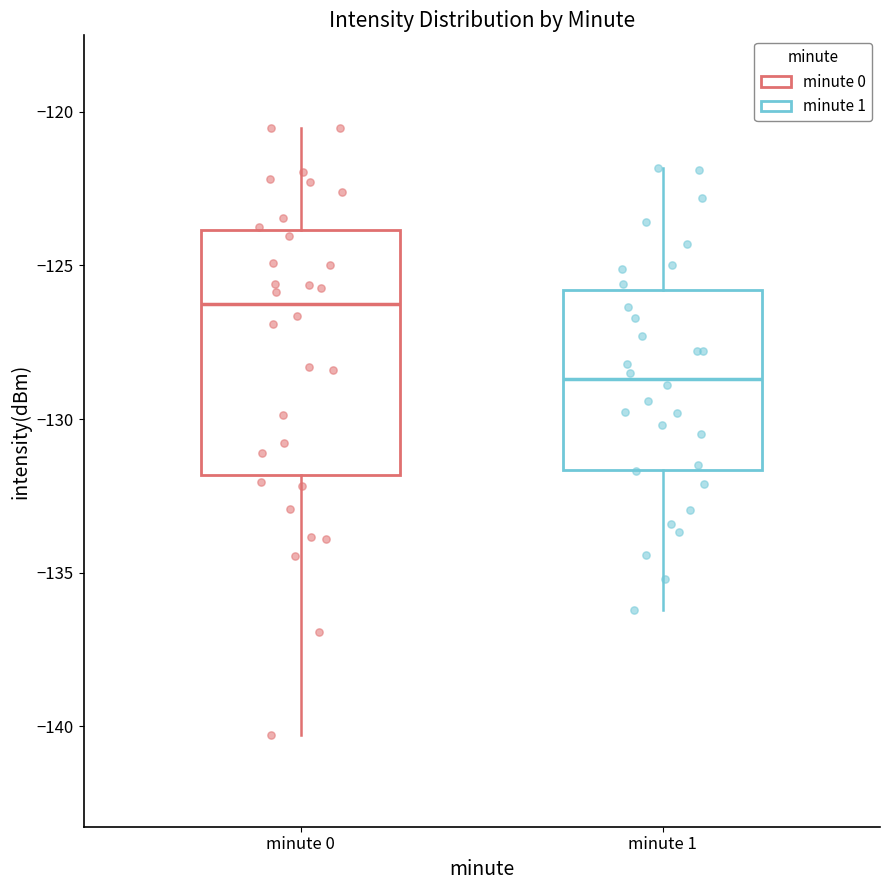

Reading left to right, read every box against the y-axis: the position of its median line, the range the box covers, and the ends of its whiskers. The values are not printed on the chart, so give them approximately, as read against the axis.

minute 0: median -126.5, box -132.0 to -124.0, whiskers -140.5 to -120.5
minute 1: median -128.5, box -131.5 to -126.0, whiskers -136.0 to -122.0